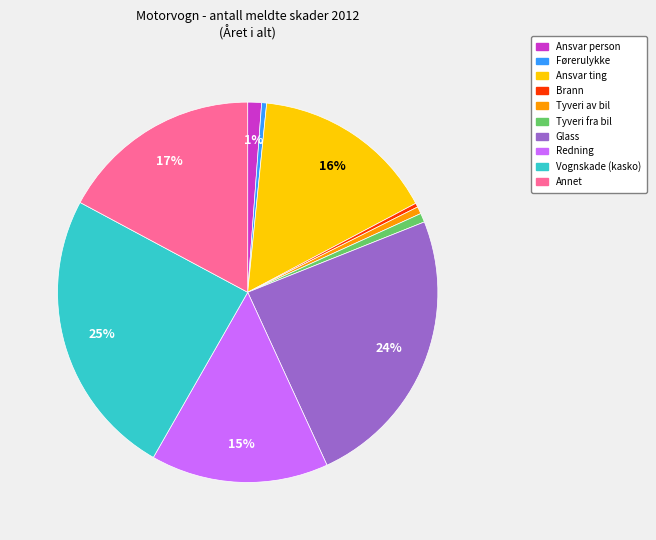

Is it true that Brann is 0% of the pie?

True